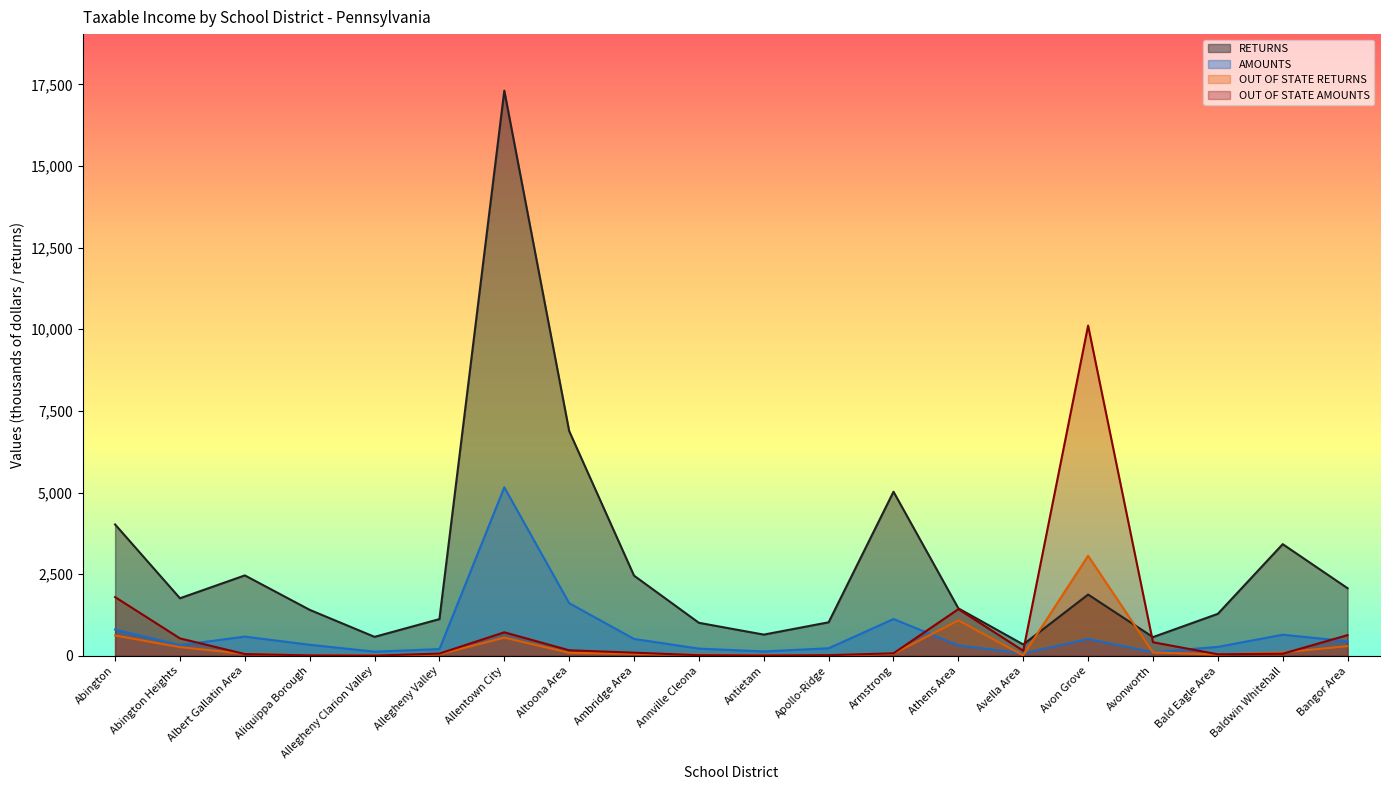

Reading left to right, transcribe all the data shown in this chart.

RETURNS: 4022	1762	2462	1407	580	1124	17308	6884	2455	1010	649	1026	5025	1453	347	1876	572	1285	3419	2069
AMOUNTS: 804	327	587	338	127	205	5160	1613	516	220	133	231	1126	318	71	516	112	273	645	446
OUT OF STATE RETURNS: 622	266	59	11	14	46	556	91	62	34	20	13	64	1083	15	3062	103	41	103	296
OUT OF STATE AMOUNTS: 1798	533	53	12	5	68	719	169	96	18	8	19	76	1429	155	10113	416	46	63	633